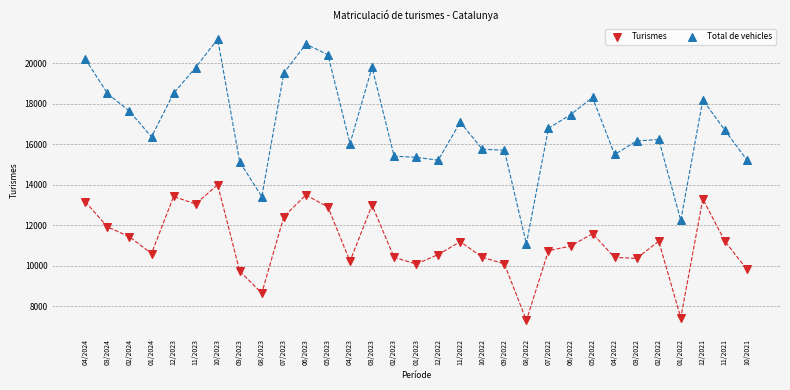

Which series reaches the minimum Y coordinate?

Turismes